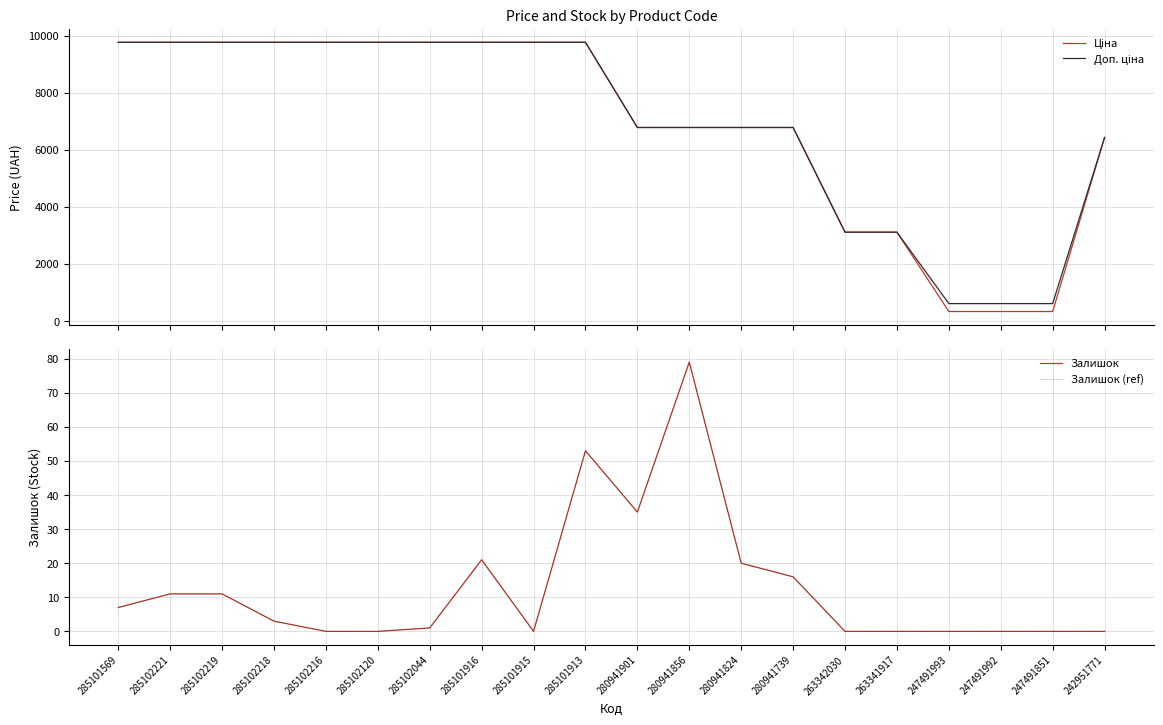

Reading left to right, transcribe all the data shown in this chart.

Ціна: 9775.5	9775.5	9775.5	9775.5	9775.5	9775.5	9775.5	9775.5	9775.5	9775.5	6787.1	6787.1	6787.1	6787.1	3116.1	3116.1	333.1	333.1	333.1	6437.4
Доп. ціна: 9775.5	9775.5	9775.5	9775.5	9775.5	9775.5	9775.5	9775.5	9775.5	9775.5	6787.1	6787.1	6787.1	6787.1	3116.0	3116.0	611.0	611.0	611.0	6437.4
Залишок: 7.0	11.0	11.0	3.0	0.0	0.0	1.0	21.0	0.0	53.0	35.0	79.0	20.0	16.0	0.0	0.0	0.0	0.0	0.0	0.0
Залишок (ref): 7.0	11.0	11.0	3.0	0.0	0.0	1.0	21.0	0.0	53.0	35.0	79.0	20.0	16.0	0.0	0.0	0.0	0.0	0.0	0.0